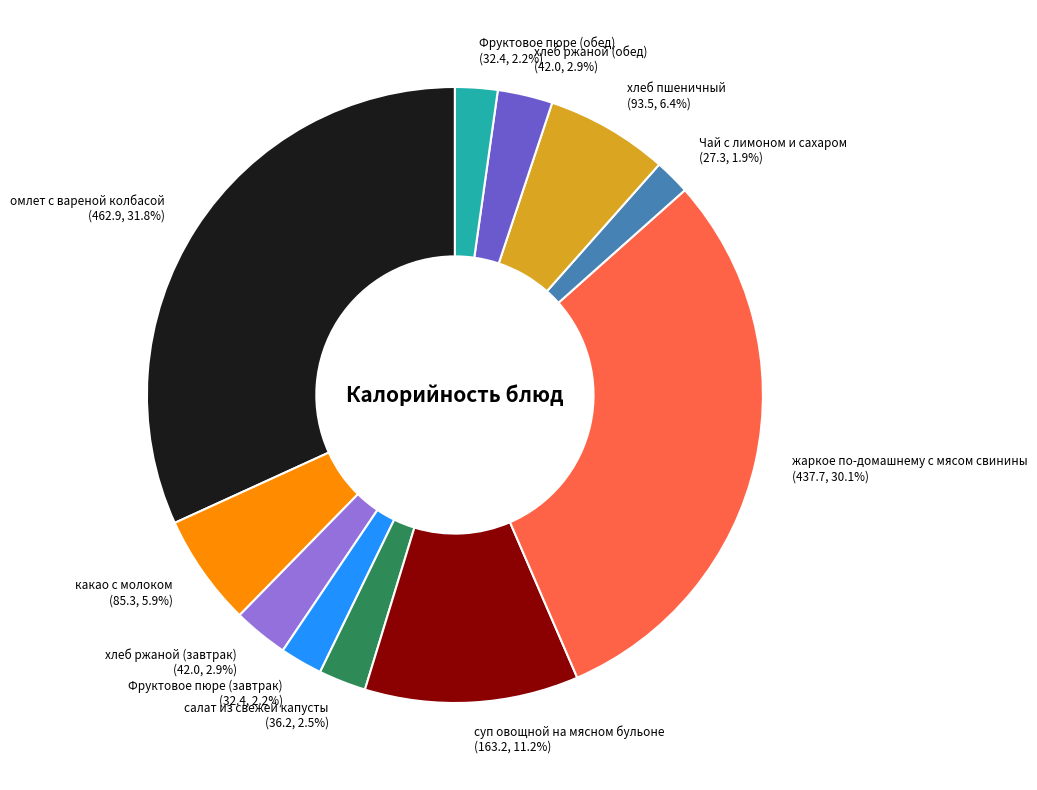

Between хлеб пшеничный (93.5, 6.4%) and Чай с лимоном и сахаром (27.3, 1.9%), which is larger?

хлеб пшеничный (93.5, 6.4%)